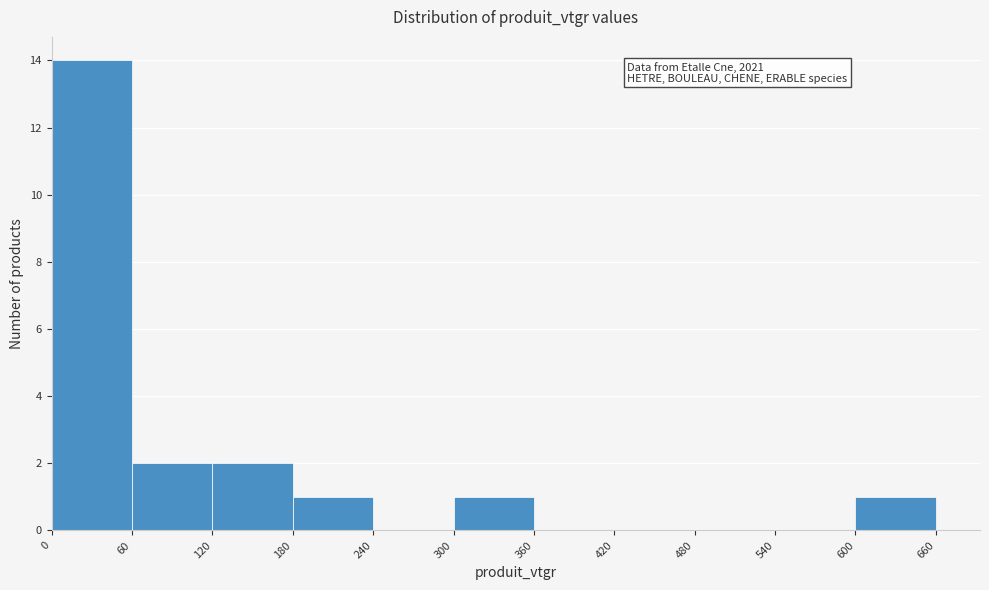

Over which range of the x-axis is the bar tallest?

0 to 60